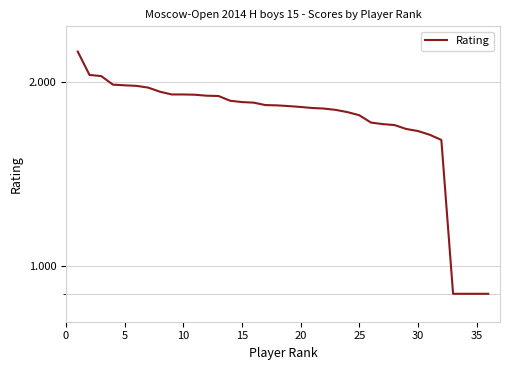

How many series are shown in this chart?

1